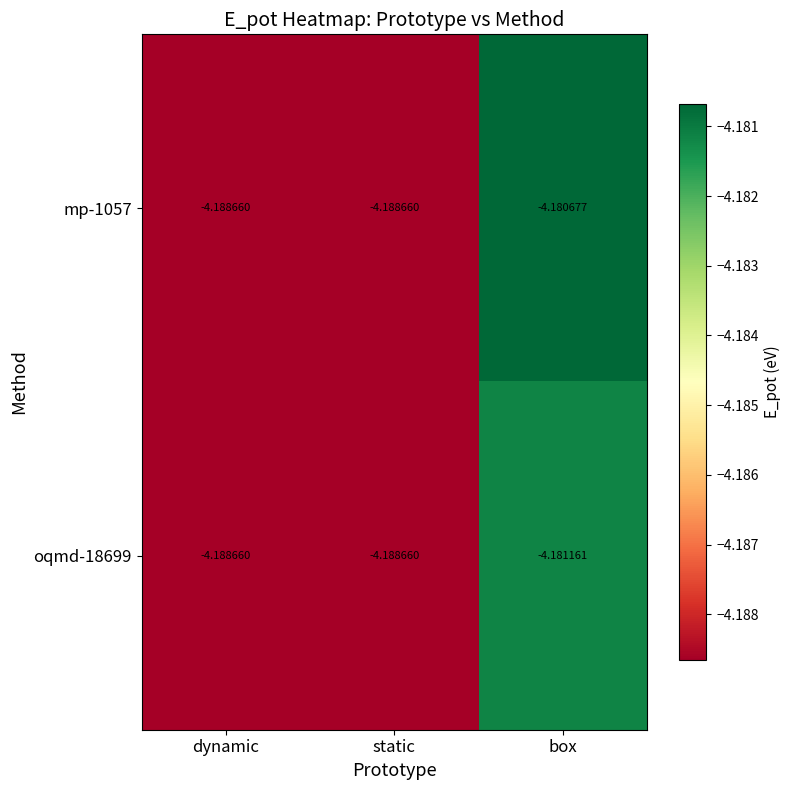

At which category is the sum across all series the highest?

box